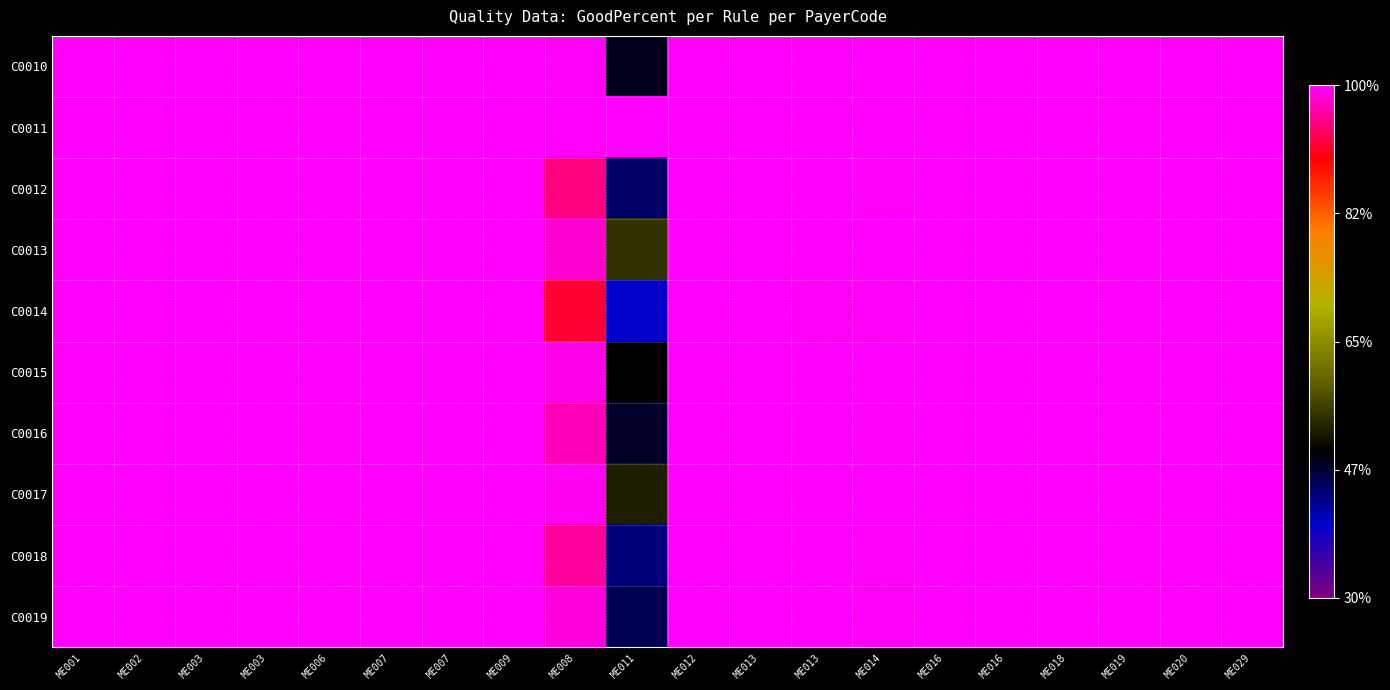

Reading right to left, what are all the values shown in this chart?

C0010: ME029=1.0	ME020=1.0	ME019=1.0	ME018=1.0	ME016=1.0	ME016=1.0	ME014=1.0	ME013=1.0	ME013=1.0	ME012=1.0	ME011=-0.5	ME008=1.0	ME009=1.0	ME007=1.0	ME007=1.0	ME006=1.0	ME003=1.0	ME003=1.0	ME002=1.0	ME001=1.0
C0011: ME029=1.0	ME020=1.0	ME019=1.0	ME018=1.0	ME016=1.0	ME016=1.0	ME014=1.0	ME013=1.0	ME013=1.0	ME012=1.0	ME011=1.0	ME008=1.0	ME009=1.0	ME007=1.0	ME007=1.0	ME006=1.0	ME003=1.0	ME003=1.0	ME002=1.0	ME001=1.0
C0012: ME029=1.0	ME020=1.0	ME019=1.0	ME018=1.0	ME016=1.0	ME016=1.0	ME014=1.0	ME013=1.0	ME013=1.0	ME012=1.0	ME011=-0.6	ME008=0.9	ME009=1.0	ME007=1.0	ME007=1.0	ME006=1.0	ME003=1.0	ME003=1.0	ME002=1.0	ME001=1.0
C0013: ME029=1.0	ME020=1.0	ME019=1.0	ME018=1.0	ME016=1.0	ME016=1.0	ME014=1.0	ME013=1.0	ME013=1.0	ME012=1.0	ME011=-0.3	ME008=0.9	ME009=1.0	ME007=1.0	ME007=1.0	ME006=1.0	ME003=1.0	ME003=1.0	ME002=1.0	ME001=1.0
C0014: ME029=1.0	ME020=1.0	ME019=1.0	ME018=1.0	ME016=1.0	ME016=1.0	ME014=1.0	ME013=1.0	ME013=1.0	ME012=1.0	ME011=-0.7	ME008=0.8	ME009=1.0	ME007=1.0	ME007=1.0	ME006=1.0	ME003=1.0	ME003=1.0	ME002=1.0	ME001=1.0
C0015: ME029=1.0	ME020=1.0	ME019=1.0	ME018=1.0	ME016=1.0	ME016=1.0	ME014=1.0	ME013=1.0	ME013=1.0	ME012=1.0	ME011=-0.4	ME008=1.0	ME009=1.0	ME007=1.0	ME007=1.0	ME006=1.0	ME003=1.0	ME003=1.0	ME002=1.0	ME001=1.0
C0016: ME029=1.0	ME020=1.0	ME019=1.0	ME018=1.0	ME016=1.0	ME016=1.0	ME014=1.0	ME013=1.0	ME013=1.0	ME012=1.0	ME011=-0.5	ME008=0.9	ME009=1.0	ME007=1.0	ME007=1.0	ME006=1.0	ME003=1.0	ME003=1.0	ME002=1.0	ME001=1.0
C0017: ME029=1.0	ME020=1.0	ME019=1.0	ME018=1.0	ME016=1.0	ME016=1.0	ME014=1.0	ME013=1.0	ME013=1.0	ME012=1.0	ME011=-0.3	ME008=1.0	ME009=1.0	ME007=1.0	ME007=1.0	ME006=1.0	ME003=1.0	ME003=1.0	ME002=1.0	ME001=1.0
C0018: ME029=1.0	ME020=1.0	ME019=1.0	ME018=1.0	ME016=1.0	ME016=1.0	ME014=1.0	ME013=1.0	ME013=1.0	ME012=1.0	ME011=-0.6	ME008=0.9	ME009=1.0	ME007=1.0	ME007=1.0	ME006=1.0	ME003=1.0	ME003=1.0	ME002=1.0	ME001=1.0
C0019: ME029=1.0	ME020=1.0	ME019=1.0	ME018=1.0	ME016=1.0	ME016=1.0	ME014=1.0	ME013=1.0	ME013=1.0	ME012=1.0	ME011=-0.5	ME008=1.0	ME009=1.0	ME007=1.0	ME007=1.0	ME006=1.0	ME003=1.0	ME003=1.0	ME002=1.0	ME001=1.0